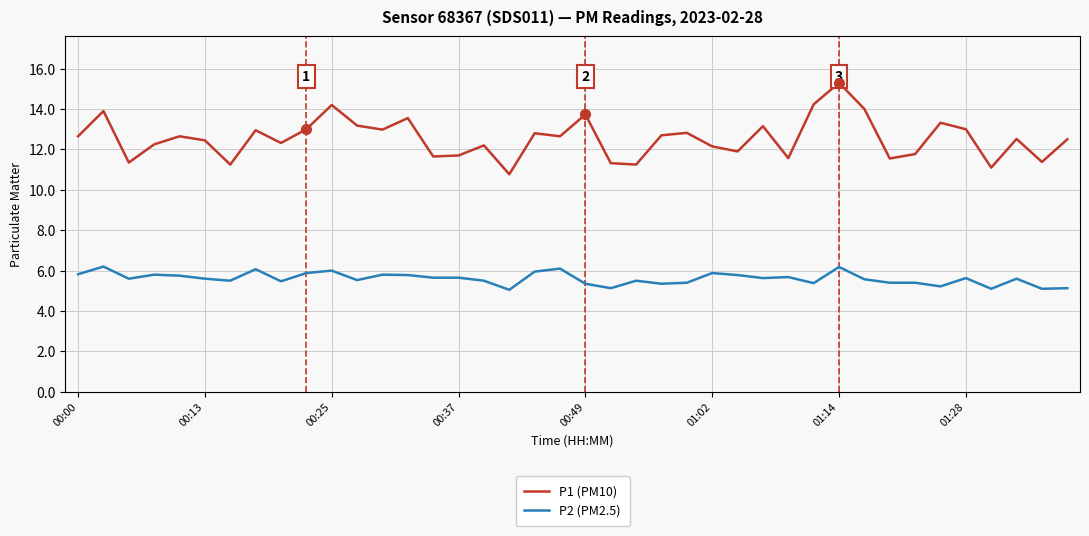

Which series has the largest total across all categories?

P1 (PM10)